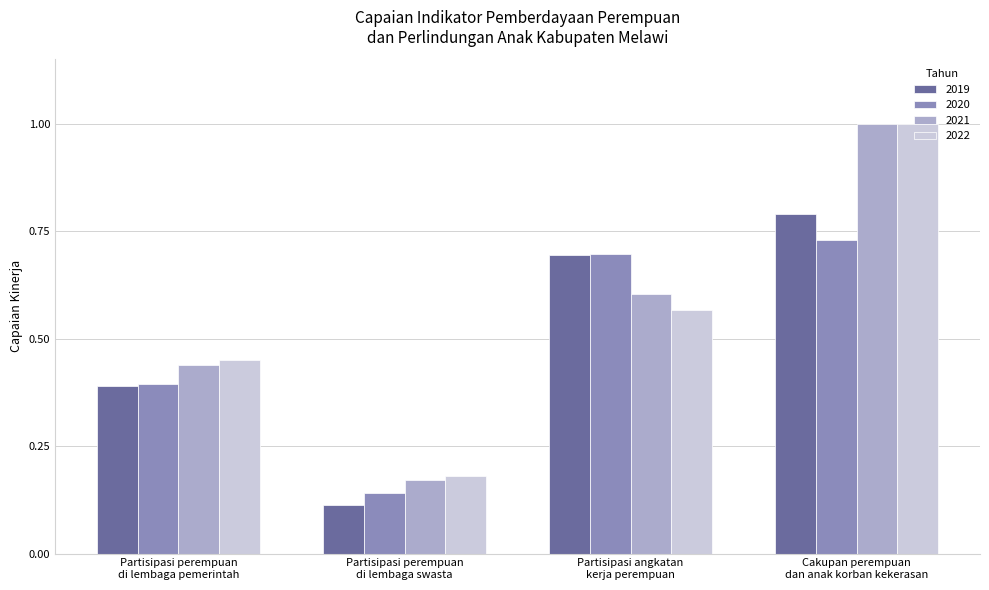

What is the maximum value shown in the chart?

1.0